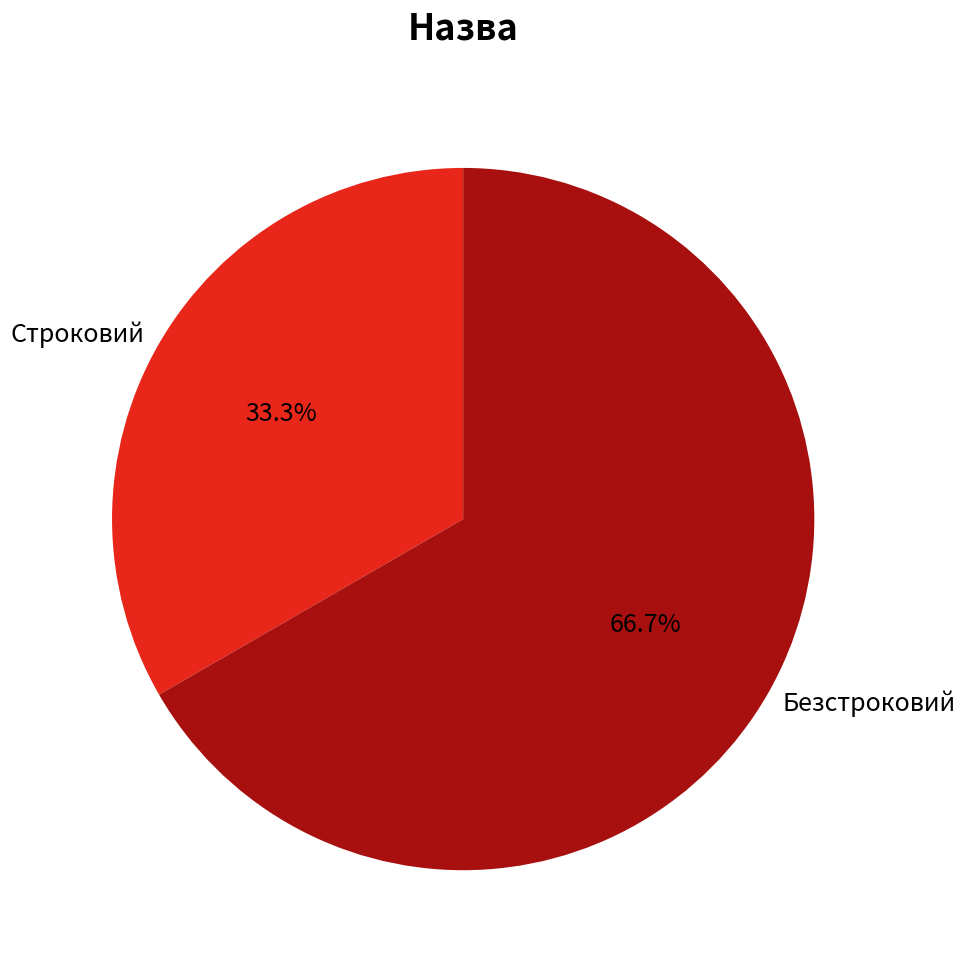

Which slice is the largest?

Безстроковий